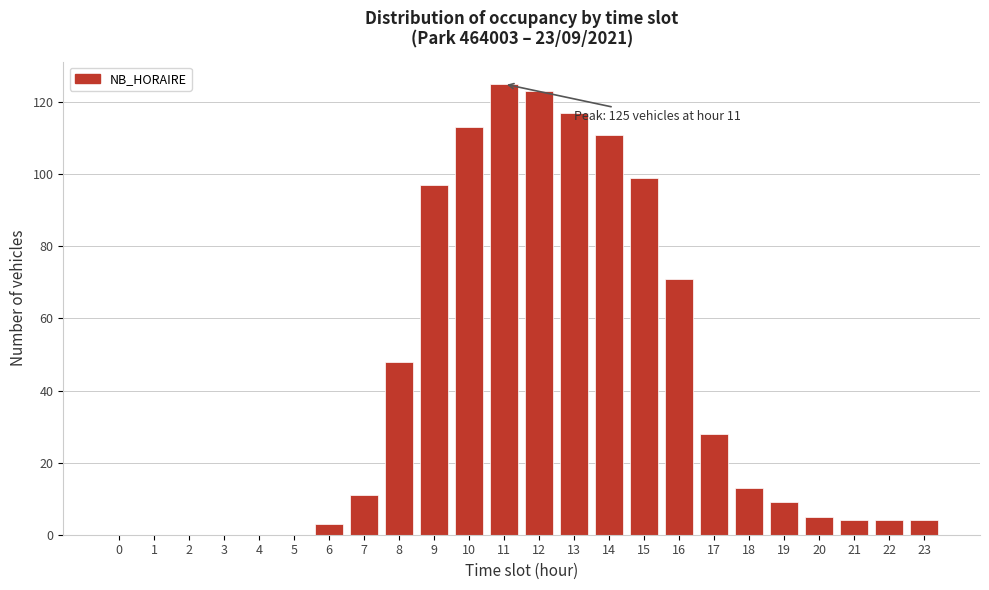

Reading left to right, what are all the values shown in this chart?

0=0	1=0	2=0	3=0	4=0	5=0	6=3	7=11	8=48	9=97	10=113	11=125	12=123	13=117	14=111	15=99	16=71	17=28	18=13	19=9	20=5	21=4	22=4	23=4